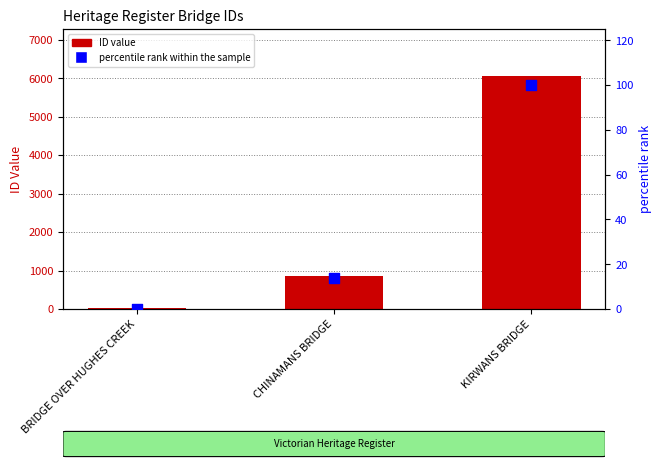

What is the total value across all series at BRIDGE OVER HUGHES CREEK?

34.0